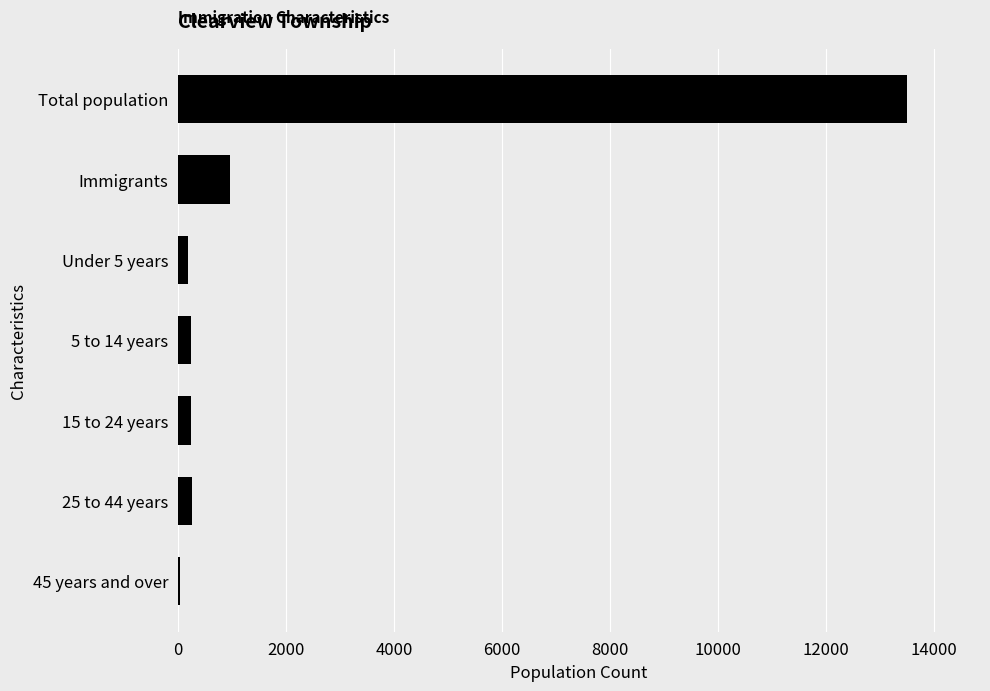

What is the maximum value shown in the chart?

13495